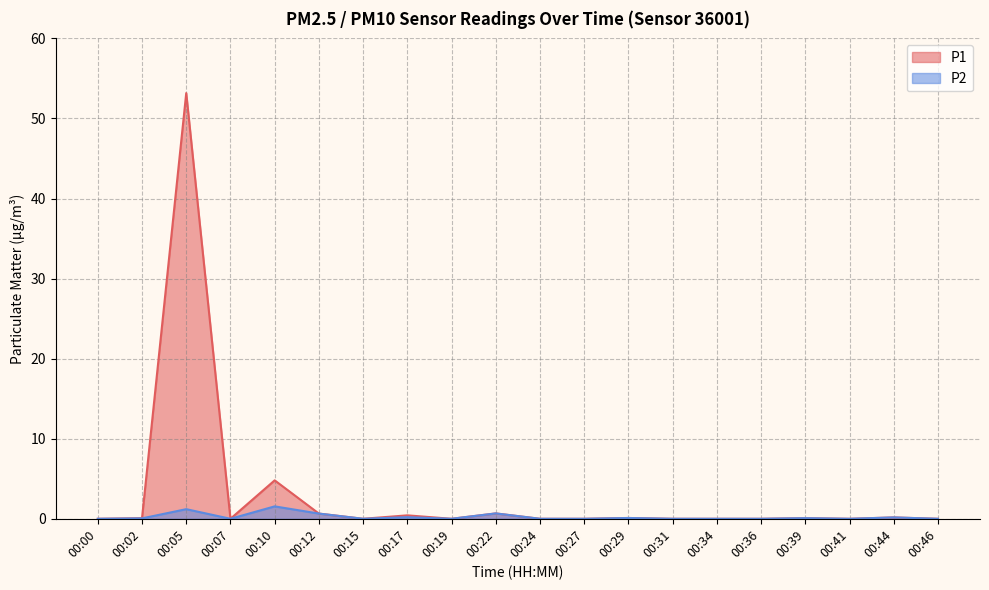

Does the chart display data point markers on the line(s)?

No